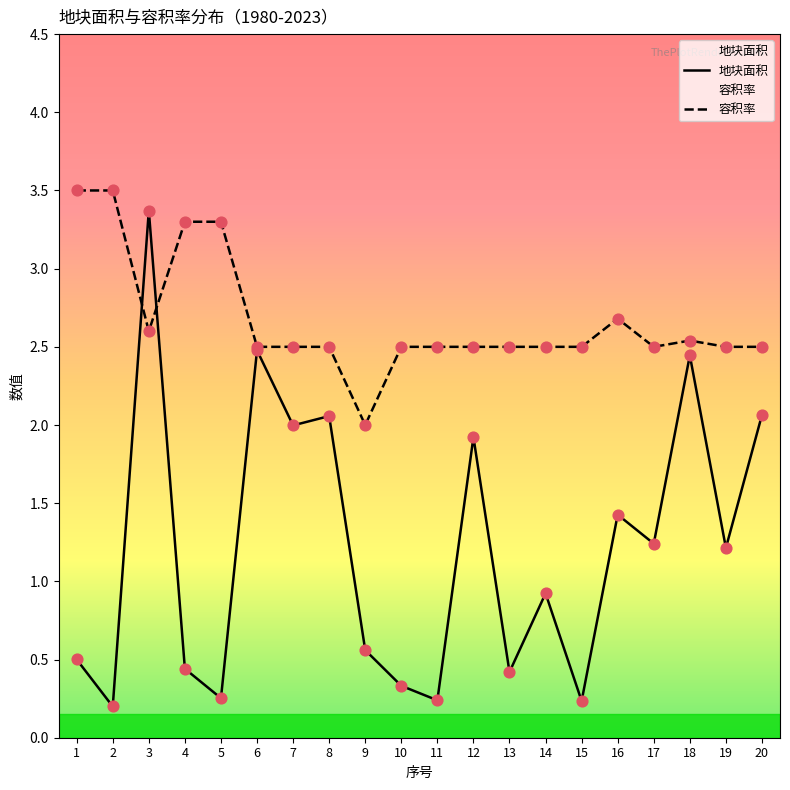

What are all the series names shown in the legend?

地块面积, 容积率